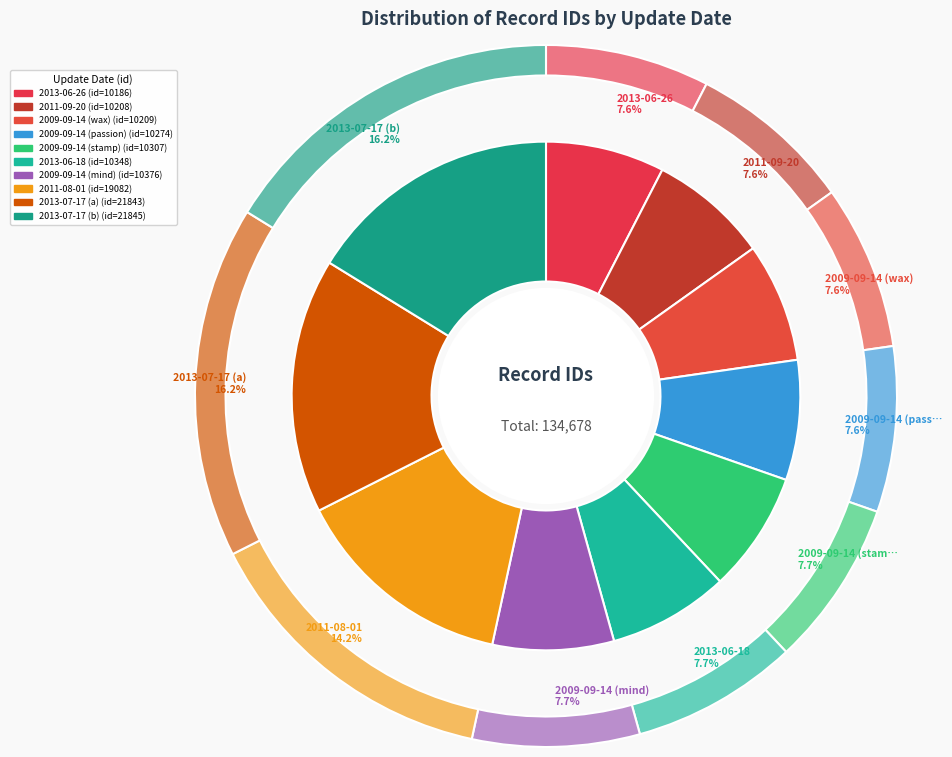

What is the total percentage of 2013-06-26 and 2009-09-14 (wax)?

15.1%